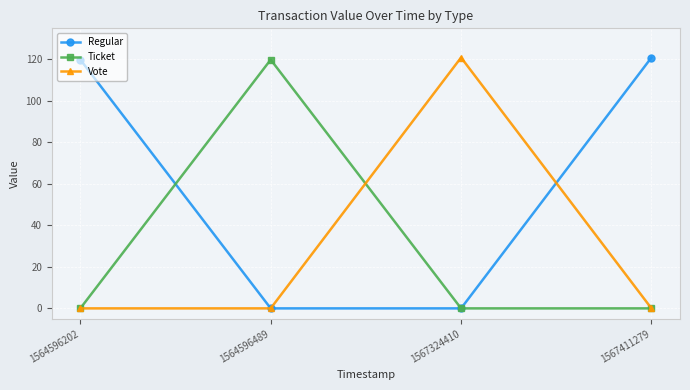

Which series has the largest total across all categories?

Regular